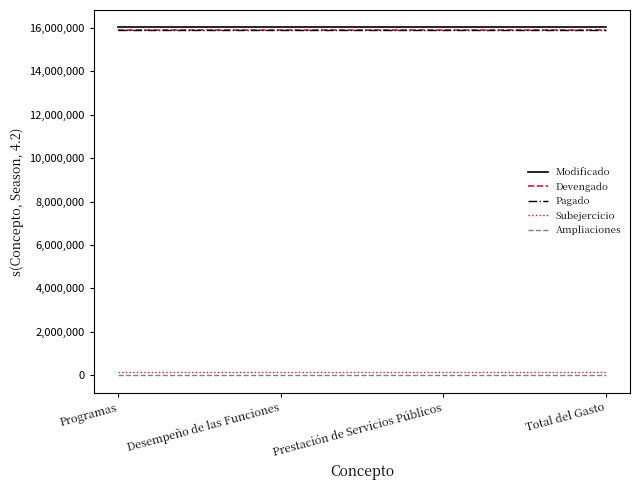

Does the chart have visible grid lines?

No